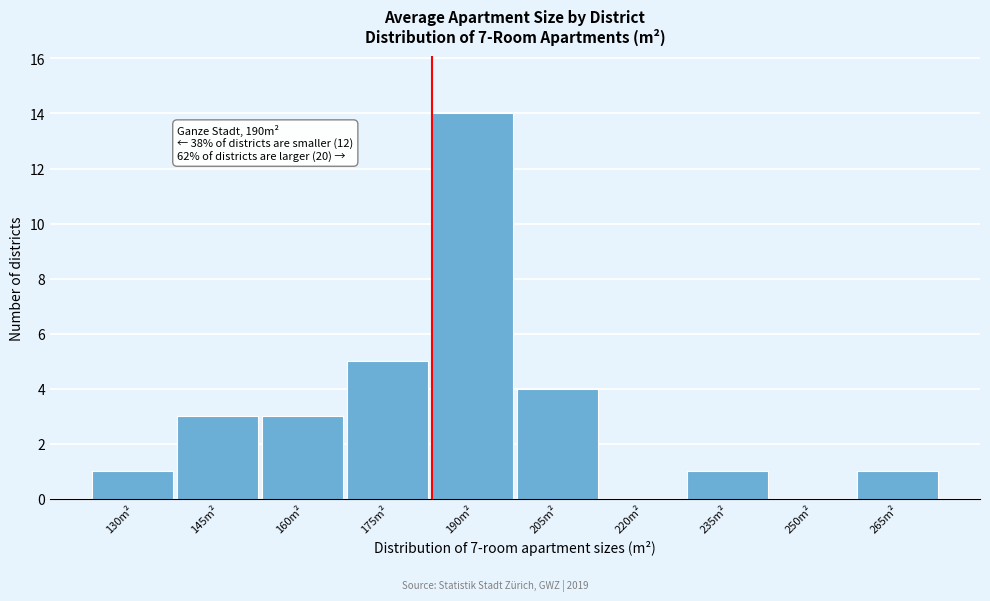

Reading left to right, extract all data points from this chart.

130m²=1	145m²=3	160m²=3	175m²=5	190m²=14	205m²=4	220m²=0	235m²=1	250m²=0	265m²=1